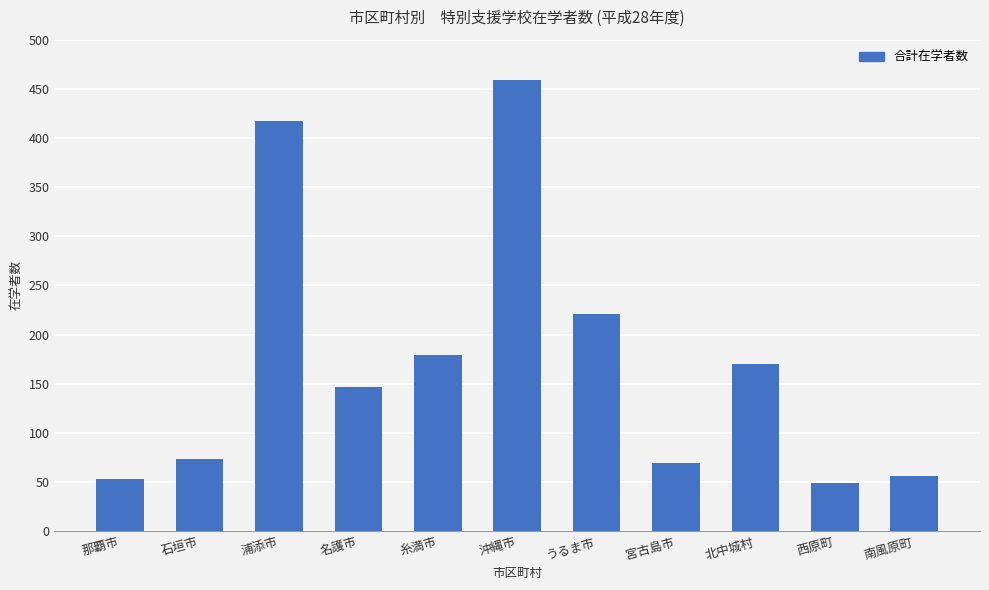

Which category has the highest value across all series?

沖縄市